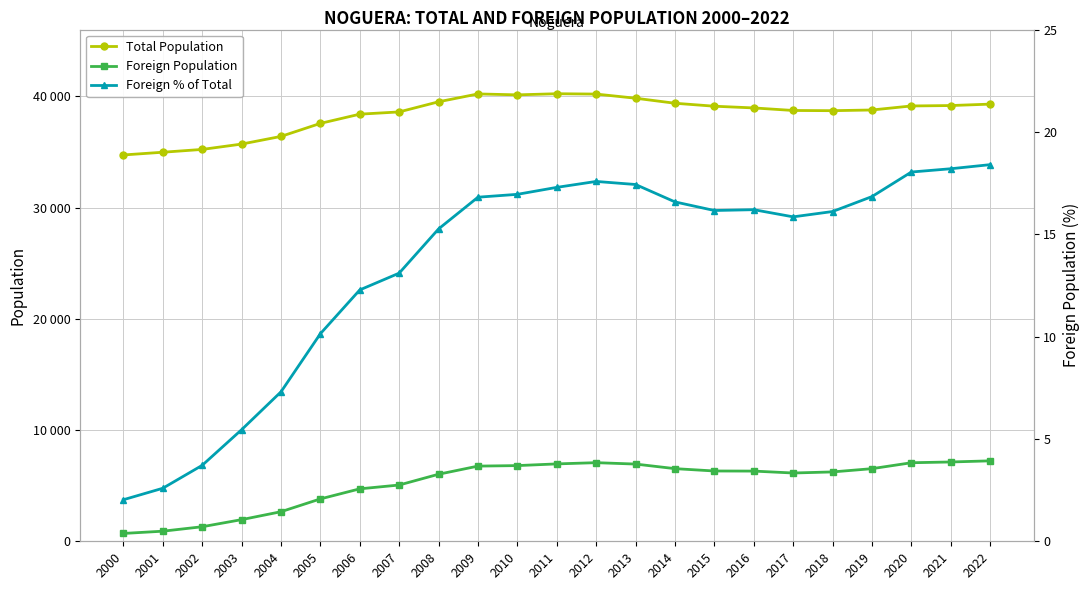

In Total Population, how many points are higher than both neighbors (excluding endpoints)?

2